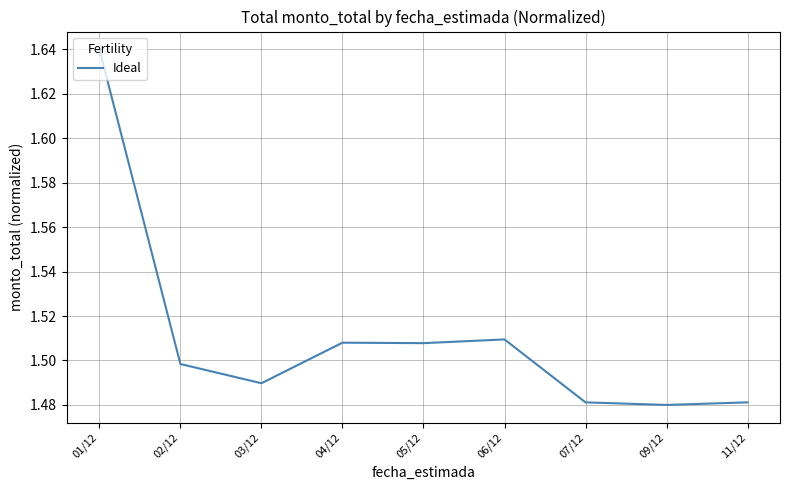

What position from the right is 02/12?

8